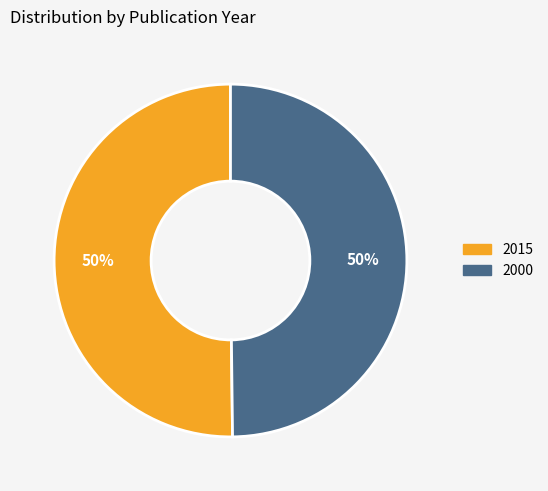

To the nearest percent, what is the average slice percentage?

50%